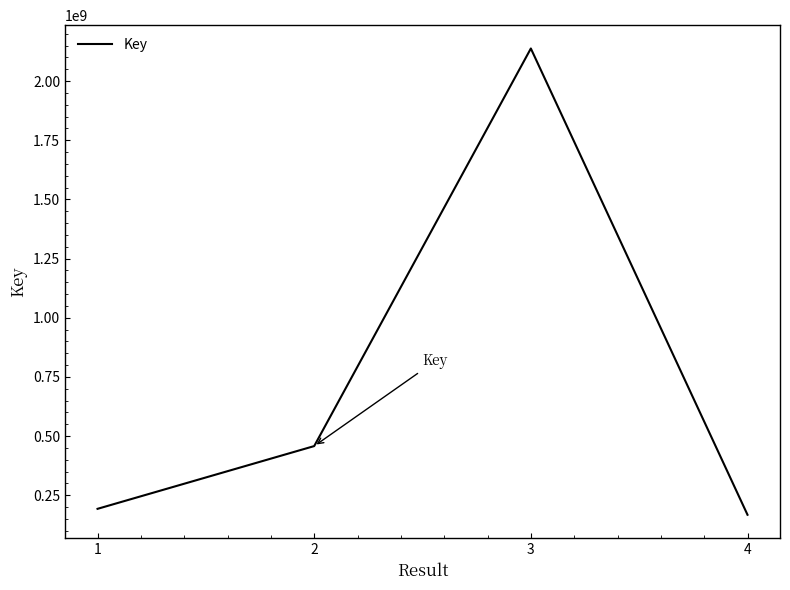

What is the average value?

738877232